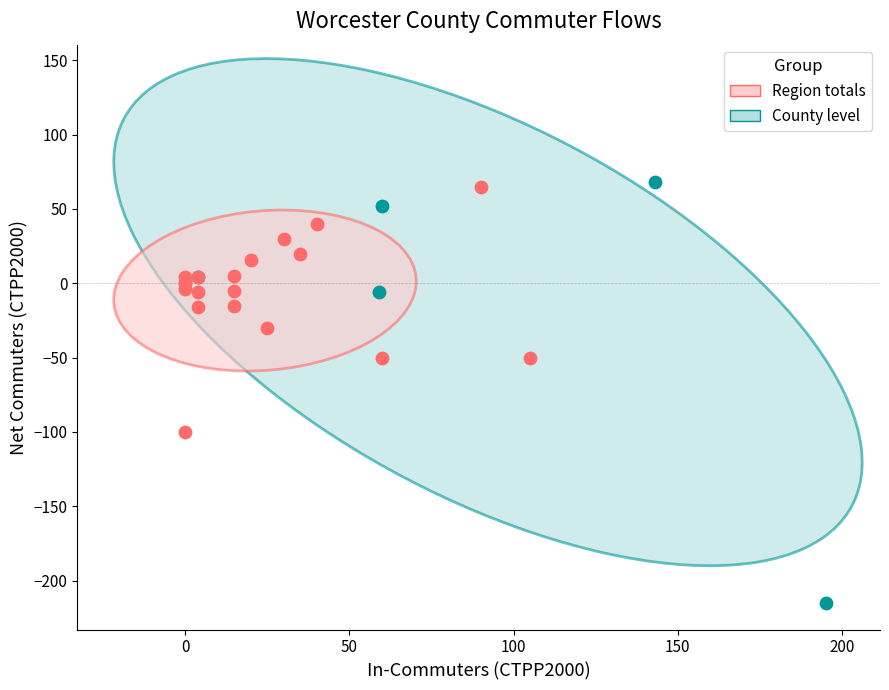

Which series has the widest spread of Y values?

Region totals